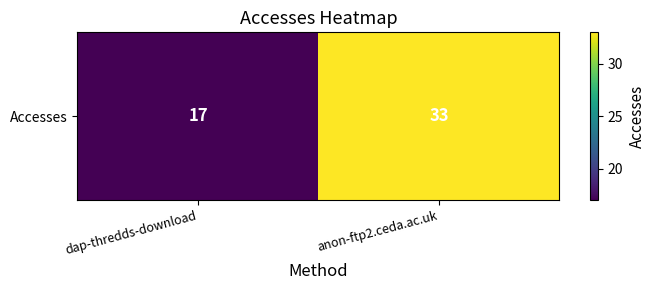

List the labels in order of value, largest first.

anon-ftp2.ceda.ac.uk, dap-thredds-download